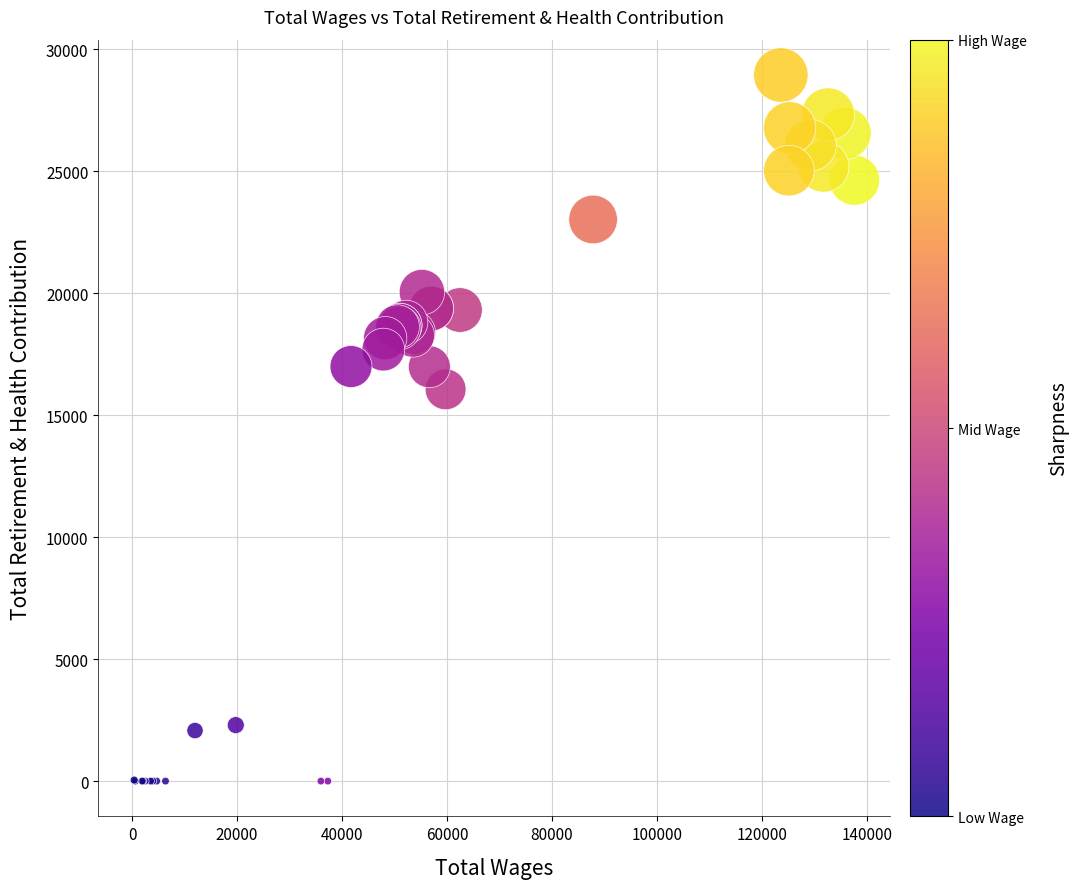

What Y value in the scatter plot is closest to 14471?

16058